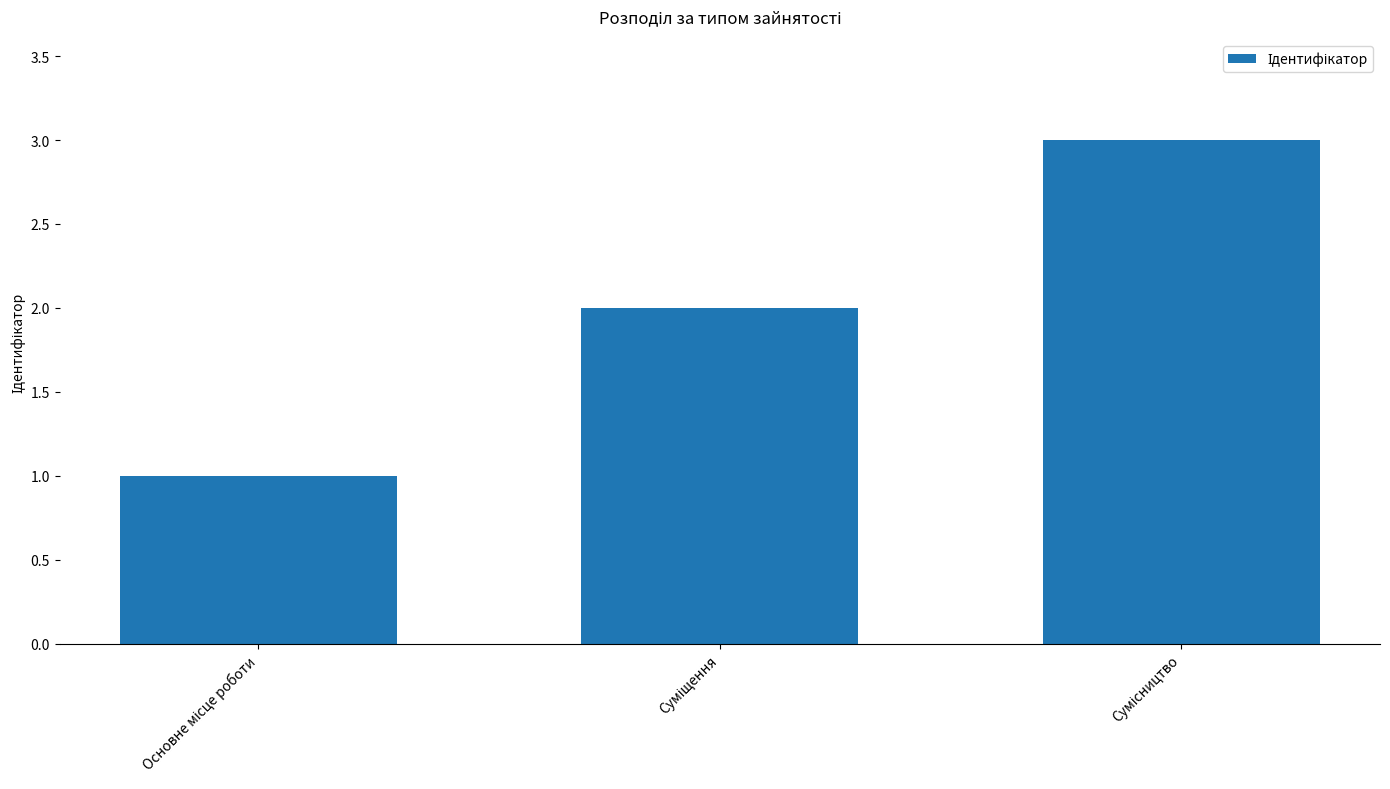

What is the greatest value displayed?

3